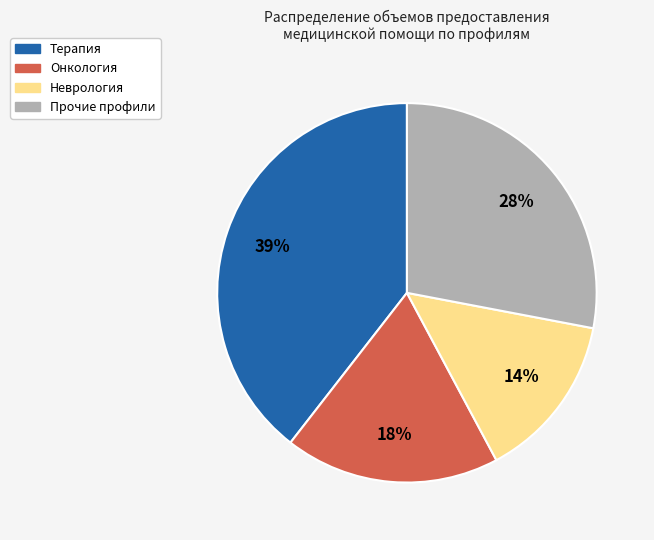

Does any single category account for the majority?

No